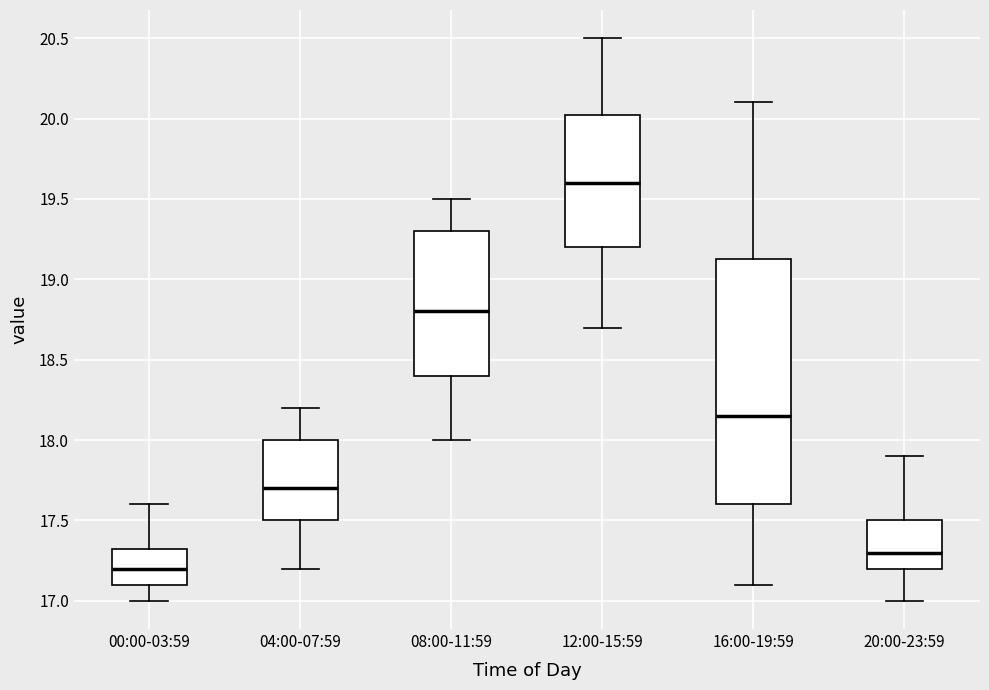

Which box's median line is the highest?

12:00-15:59